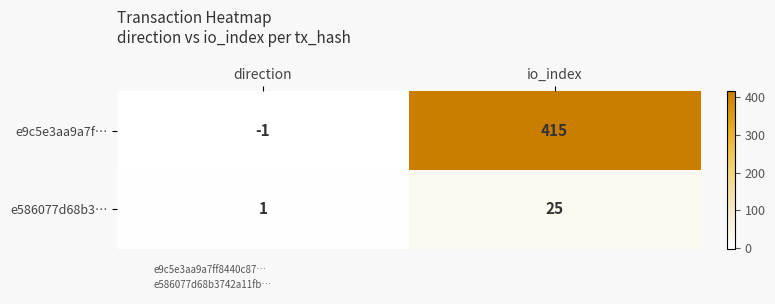

Which series has the largest range (max minus min)?

e9c5e3aa9a7f…